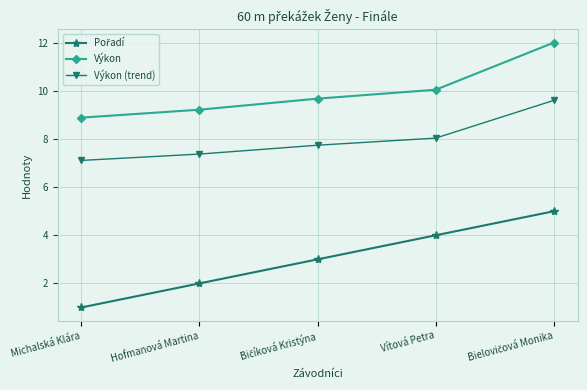

Which label corresponds to the smallest value in the chart?

Michalská Klára